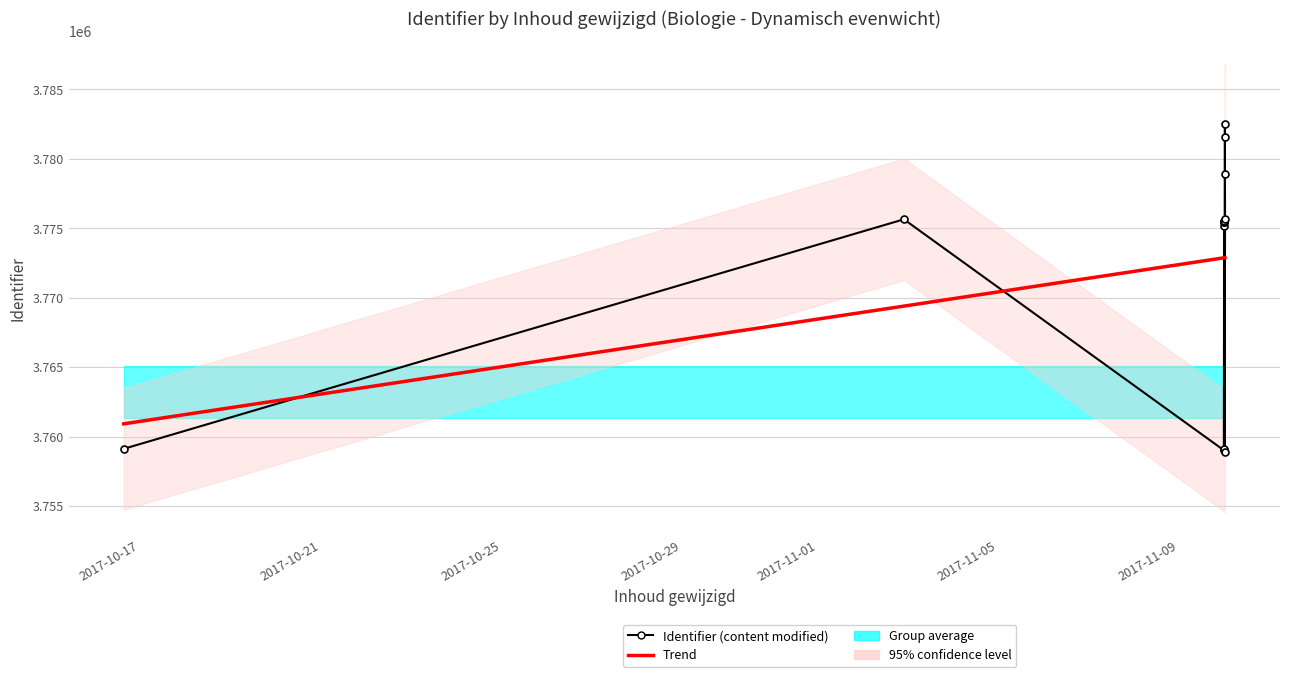

How many intersections are there between Identifier (content modified) and Trend?

4